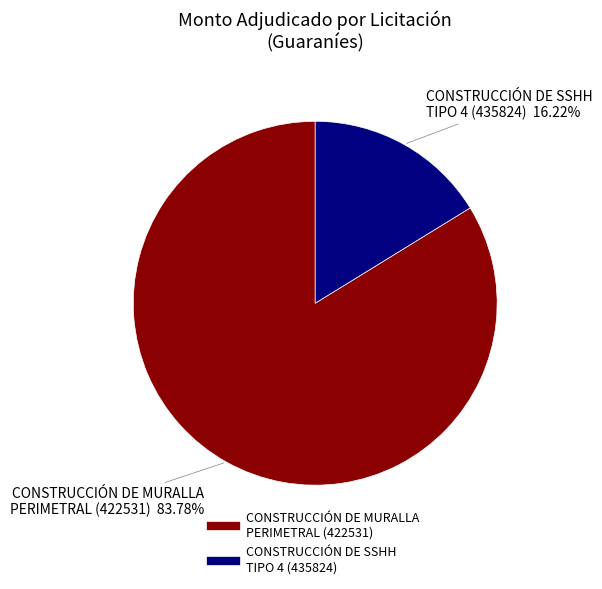

Is there any slice that represents more than half of the pie?

Yes